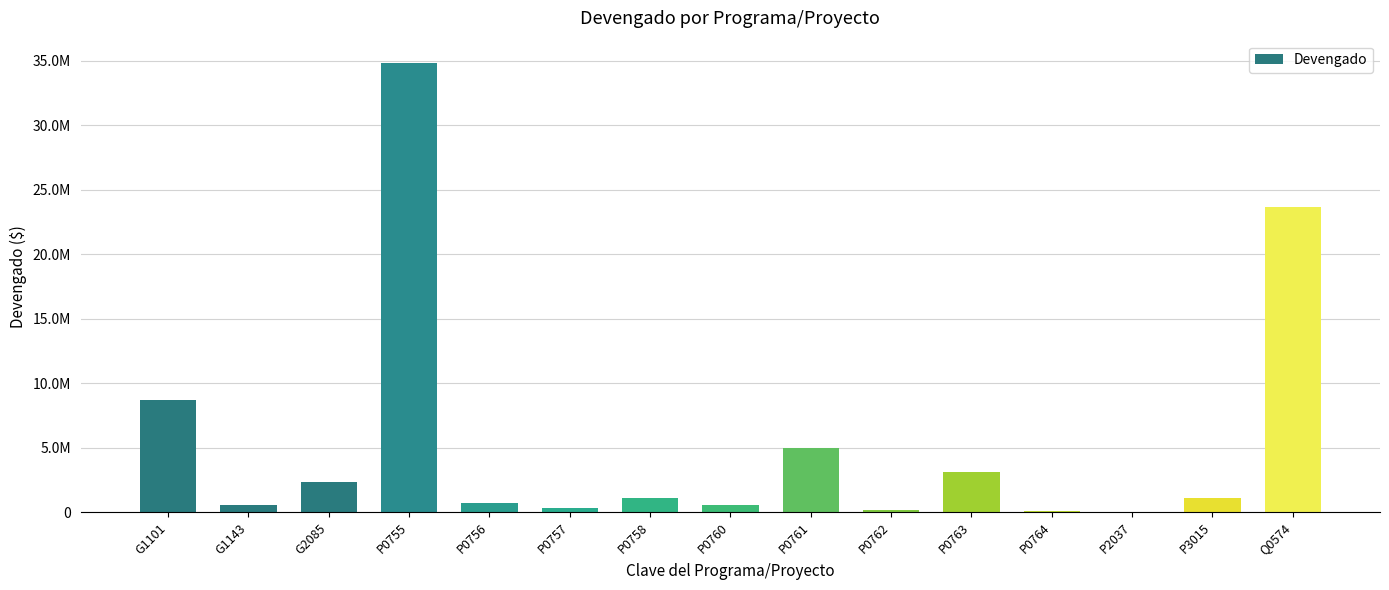

Which has a higher value, P0760 or P0764?

P0760